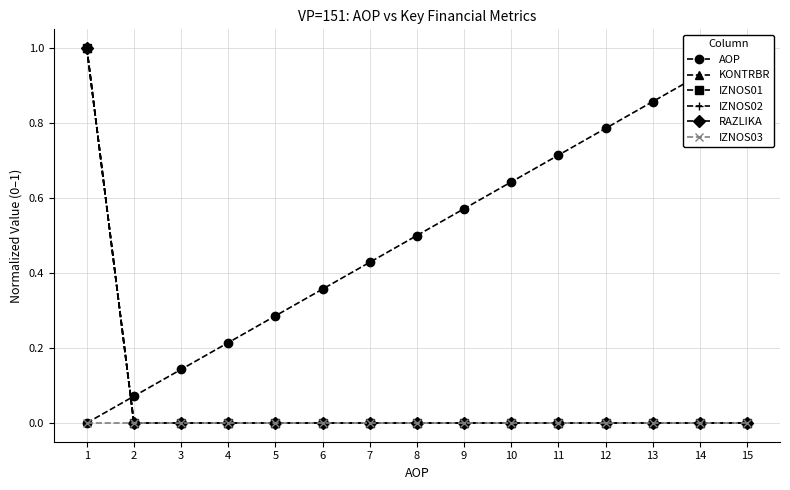

Reading right to left, list all the values displayed in this chart.

AOP: 15=1.0	14=0.9	13=0.9	12=0.8	11=0.7	10=0.6	9=0.6	8=0.5	7=0.4	6=0.4	5=0.3	4=0.2	3=0.1	2=0.1	1=0.0
KONTRBR: 15=0.0	14=0.0	13=0.0	12=0.0	11=0.0	10=0.0	9=0.0	8=0.0	7=0.0	6=0.0	5=0.0	4=0.0	3=0.0	2=0.0	1=1.0
IZNOS01: 15=0.0	14=0.0	13=0.0	12=0.0	11=0.0	10=0.0	9=0.0	8=0.0	7=0.0	6=0.0	5=0.0	4=0.0	3=0.0	2=0.0	1=1.0
IZNOS02: 15=0.0	14=0.0	13=0.0	12=0.0	11=0.0	10=0.0	9=0.0	8=0.0	7=0.0	6=0.0	5=0.0	4=0.0	3=0.0	2=0.0	1=1.0
RAZLIKA: 15=0.0	14=0.0	13=0.0	12=0.0	11=0.0	10=0.0	9=0.0	8=0.0	7=0.0	6=0.0	5=0.0	4=0.0	3=0.0	2=0.0	1=1.0
IZNOS03: 15=0.0	14=0.0	13=0.0	12=0.0	11=0.0	10=0.0	9=0.0	8=0.0	7=0.0	6=0.0	5=0.0	4=0.0	3=0.0	2=0.0	1=0.0